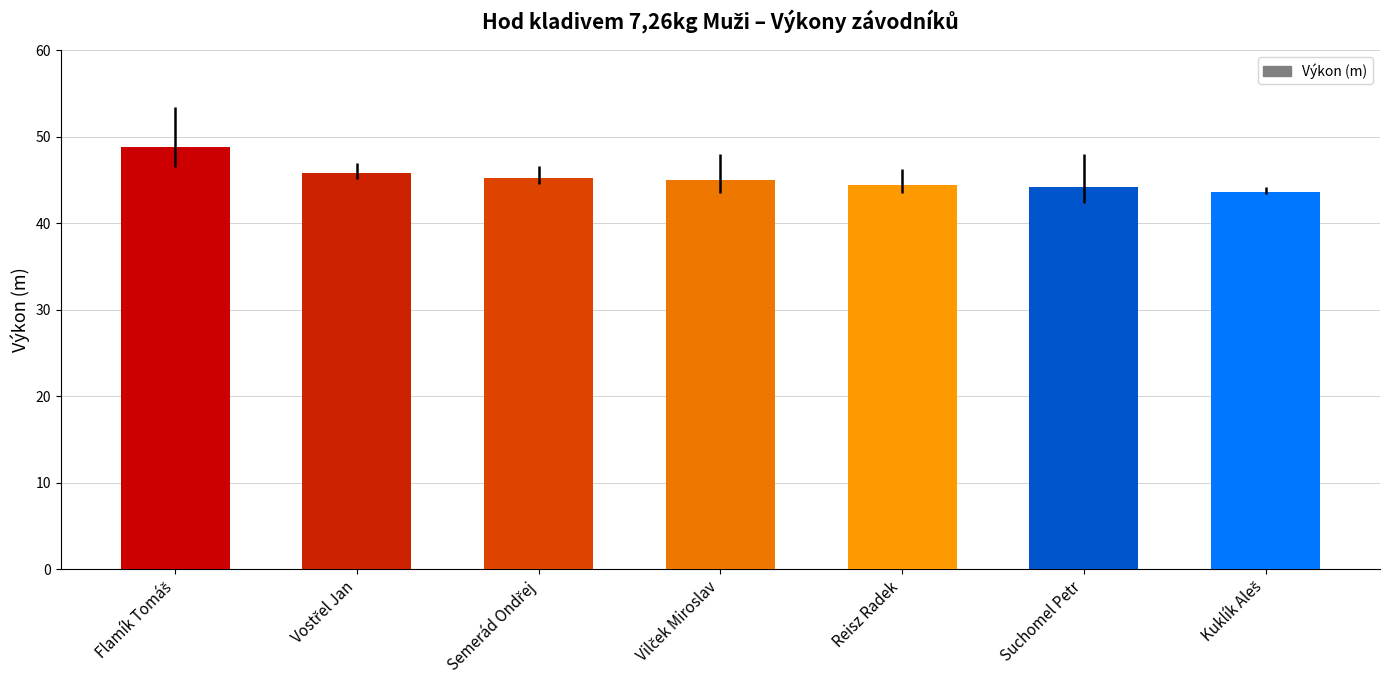

What is the ratio of the value at Reisz Radek to the value at Suchomel Petr?

1.0